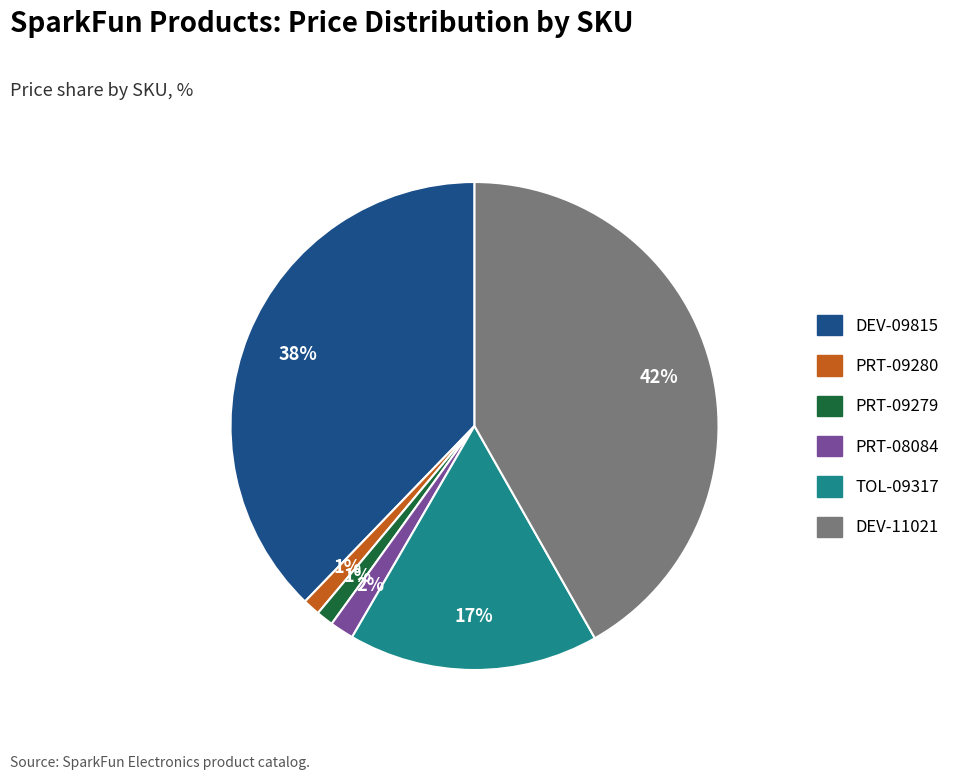

To the nearest percent, what is the average slice percentage?

17%